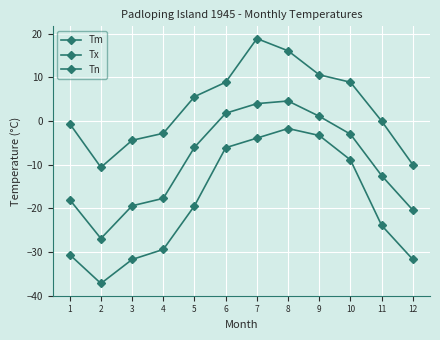

The value of Tx at 6 is 12.4. True or false?

False